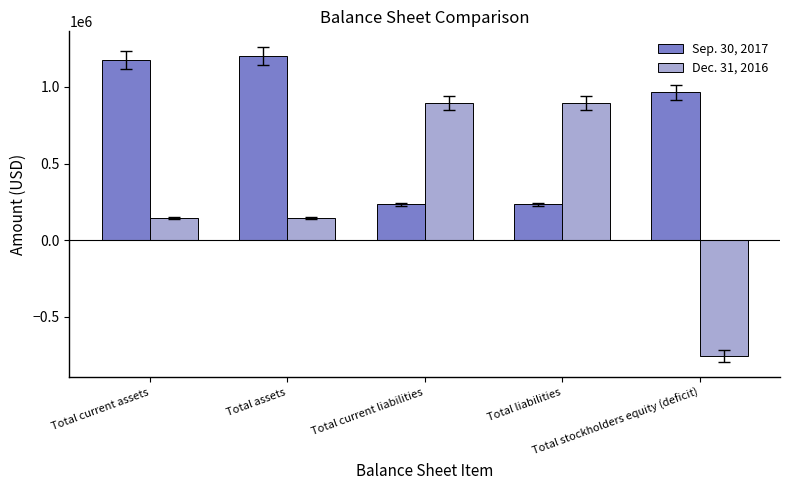

How many negative values does the Dec. 31, 2016 series have?

1